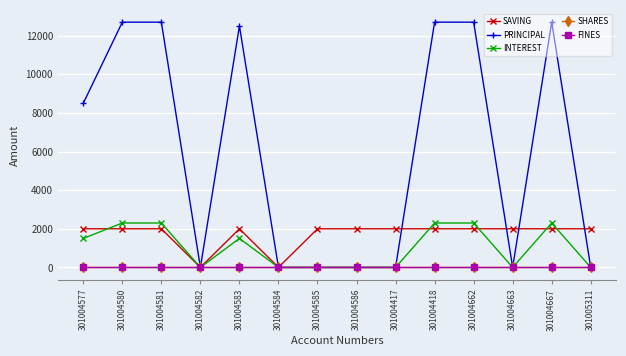

How many times do INTEREST and SAVING cross each other?

5